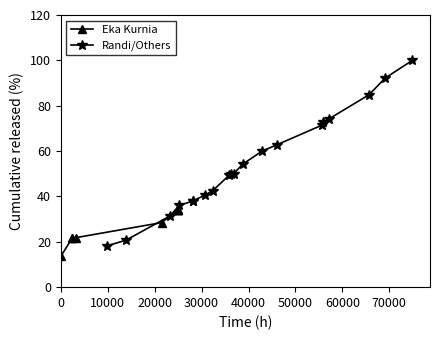

What is the value of the Randi/Others point at the 16th from the left?

72.8